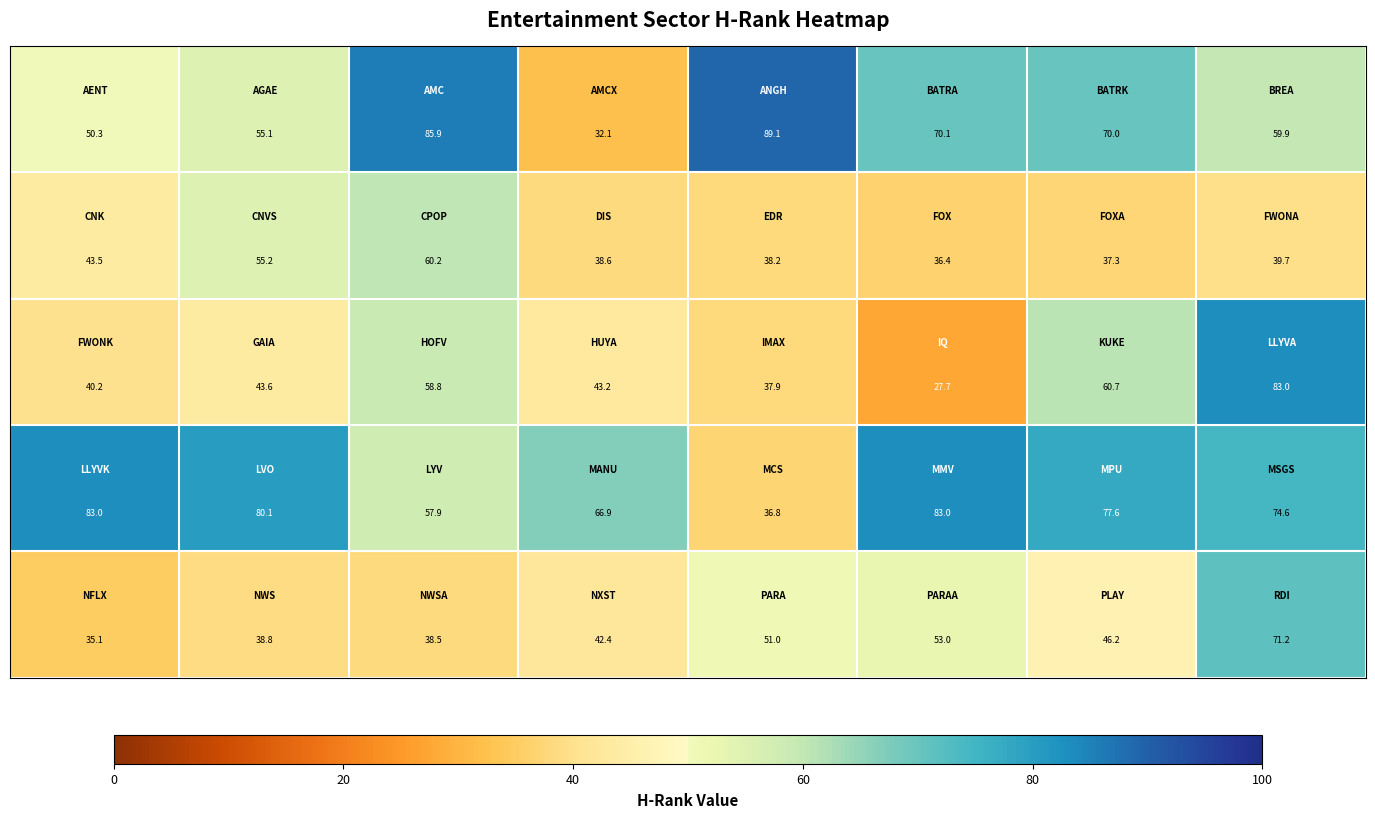

What is the maximum value shown in the chart?

89.1